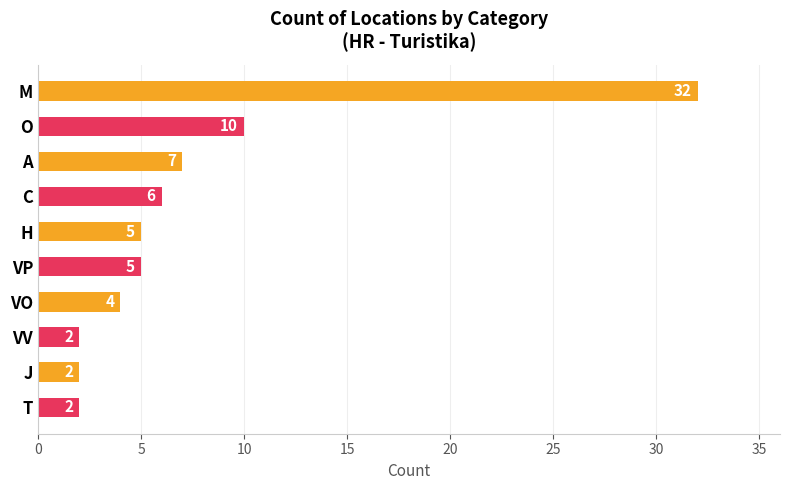

What is the label of the 6th bar from the top?

VP